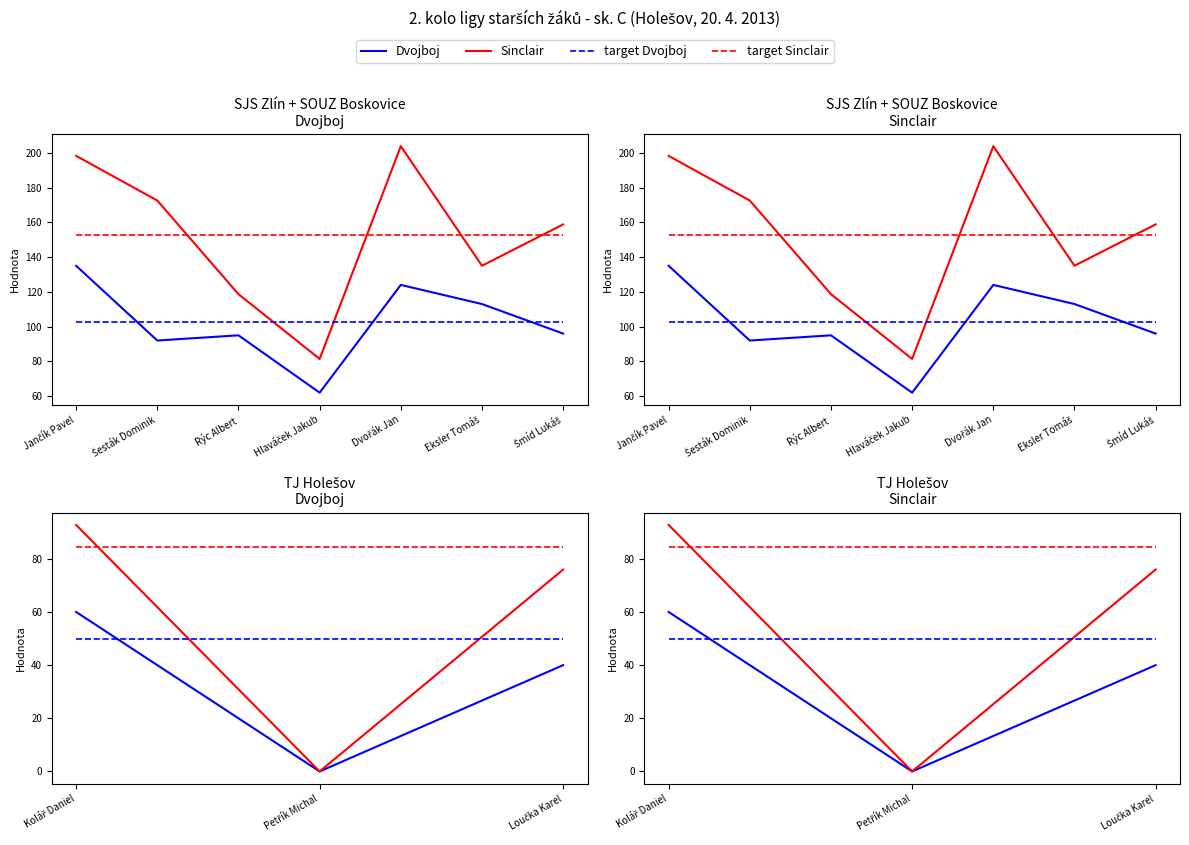

What position from the left is Loučka Karel?

3